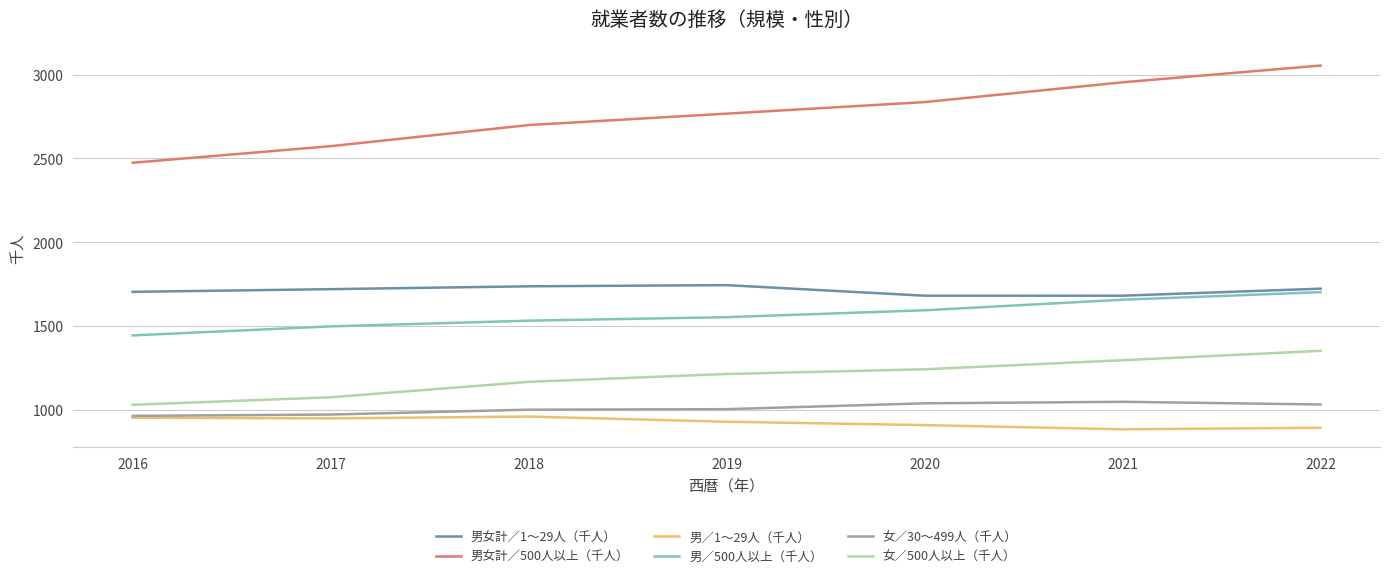

Count the number of data series in this chart.

6